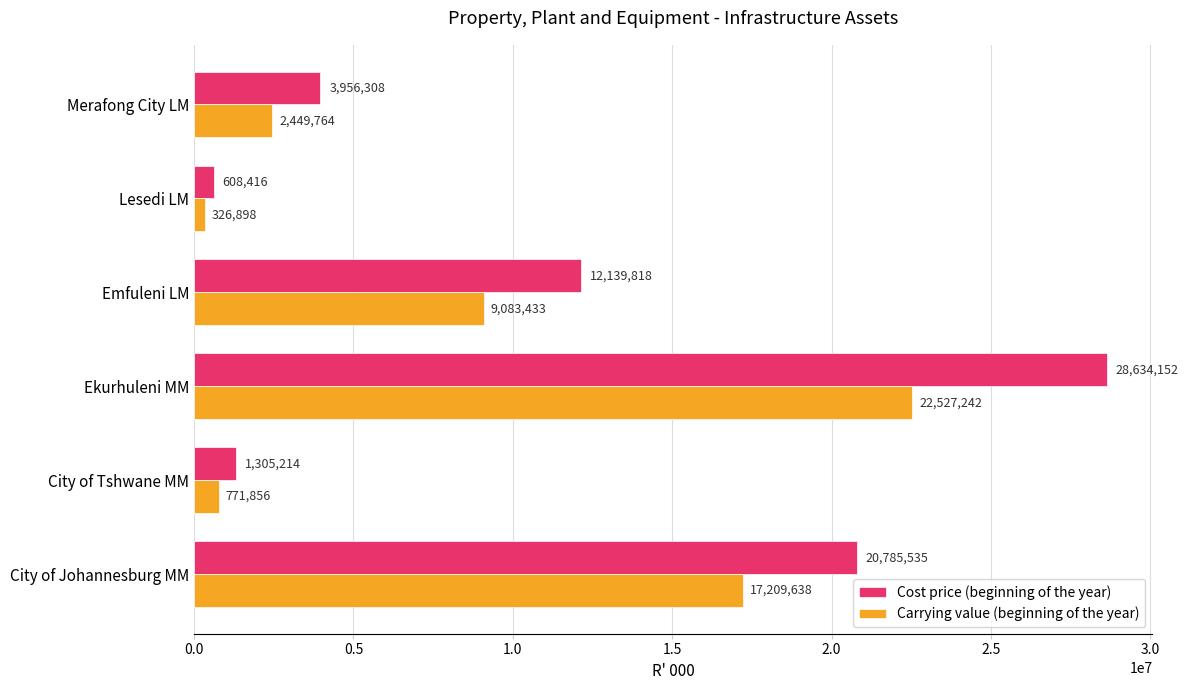

Which series has the widest spread of values?

Cost price (beginning of the year)